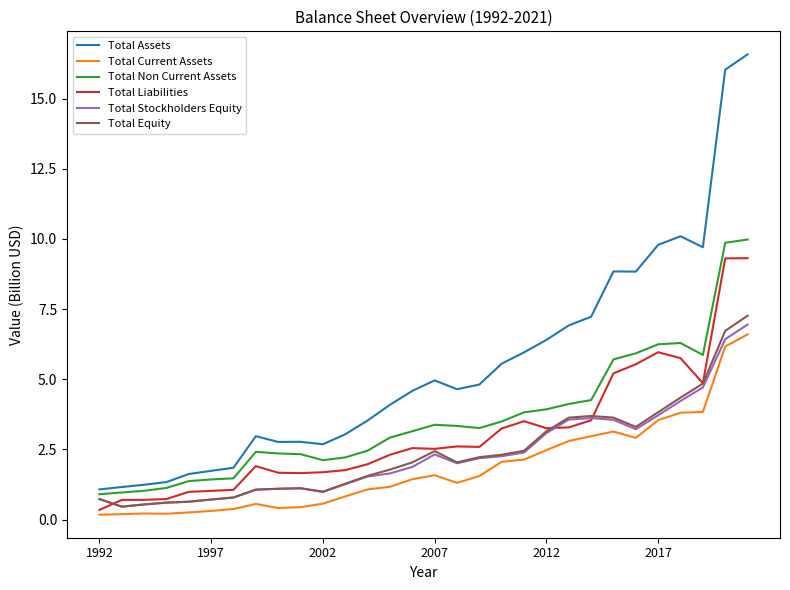

Count the number of categories in the chart.

30